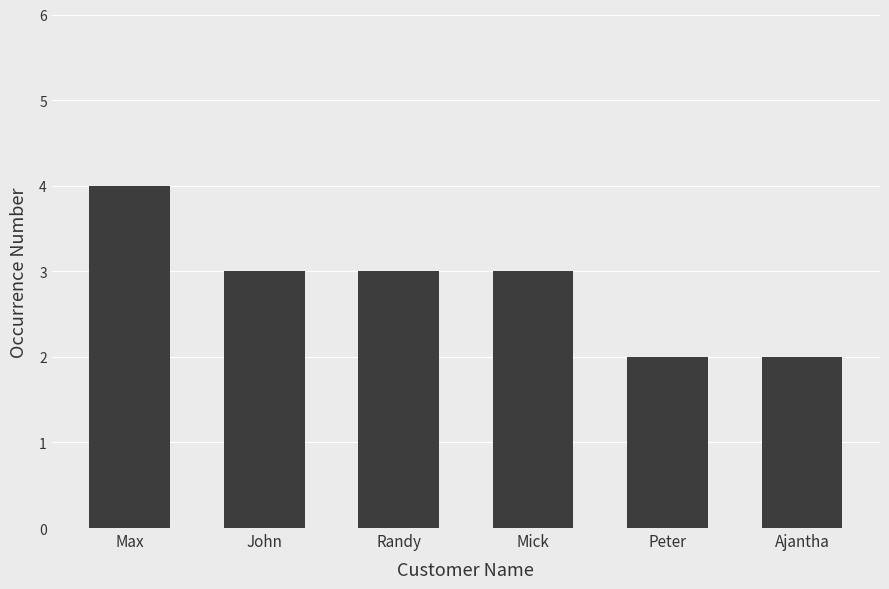

Read the value at Randy.

3